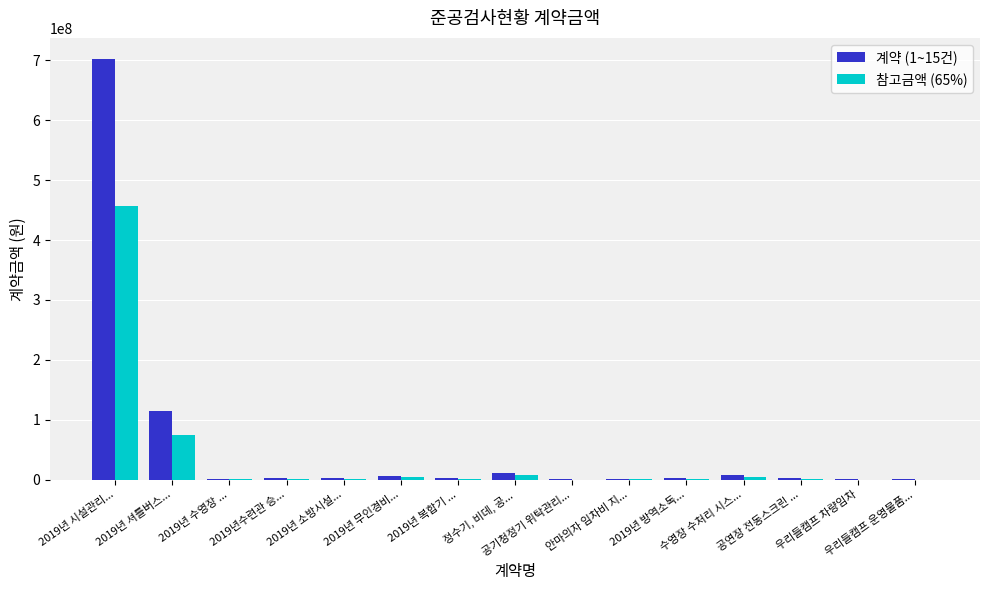

What is the sum of all 계약 (1~15건) values?

861817650.0